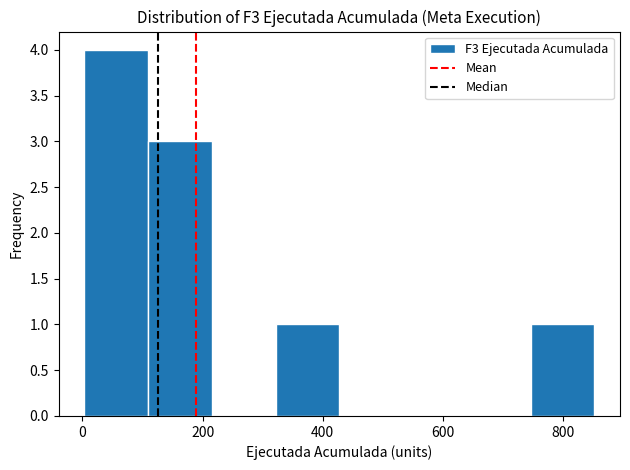

Reading left to right, list every bar in this chart as the range it spans on the x-axis followed by its height. Neither the bar edges nor the heights are printed on the chart, so give them approximately, as read against the axes.

0 to 100: 4
100 to 220: 3
220 to 320: 0
320 to 420: 1
420 to 540: 0
540 to 640: 0
640 to 740: 0
740 to 860: 1